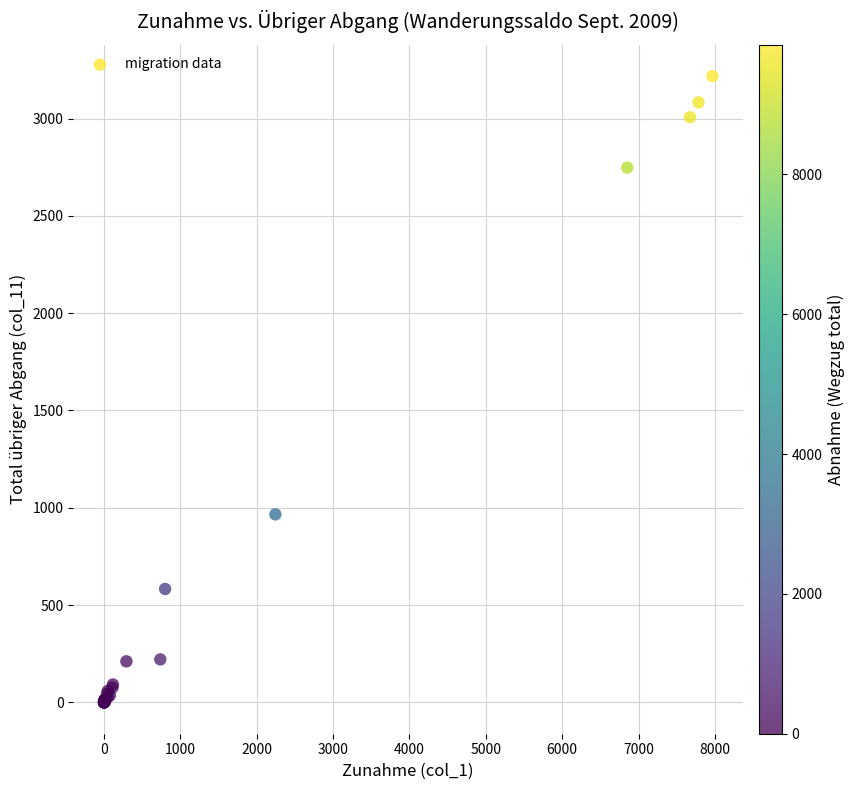

What Y value in the scatter plot is closest to 1609?

966